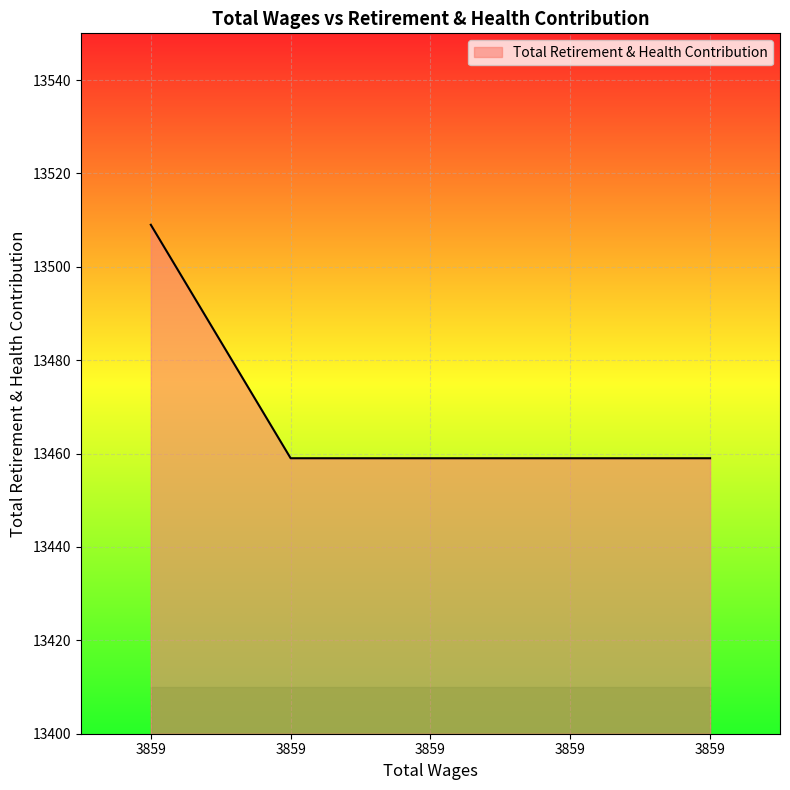

What is the average value?

13469